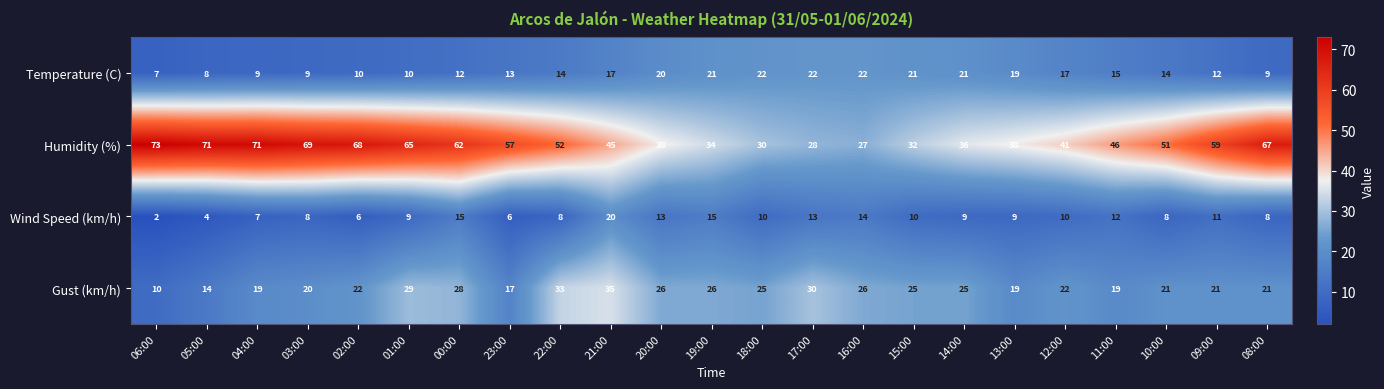

Rank the series by their maximum value, from highest to lowest.

Humidity (%), Gust (km/h), Temperature (C), Wind Speed (km/h)